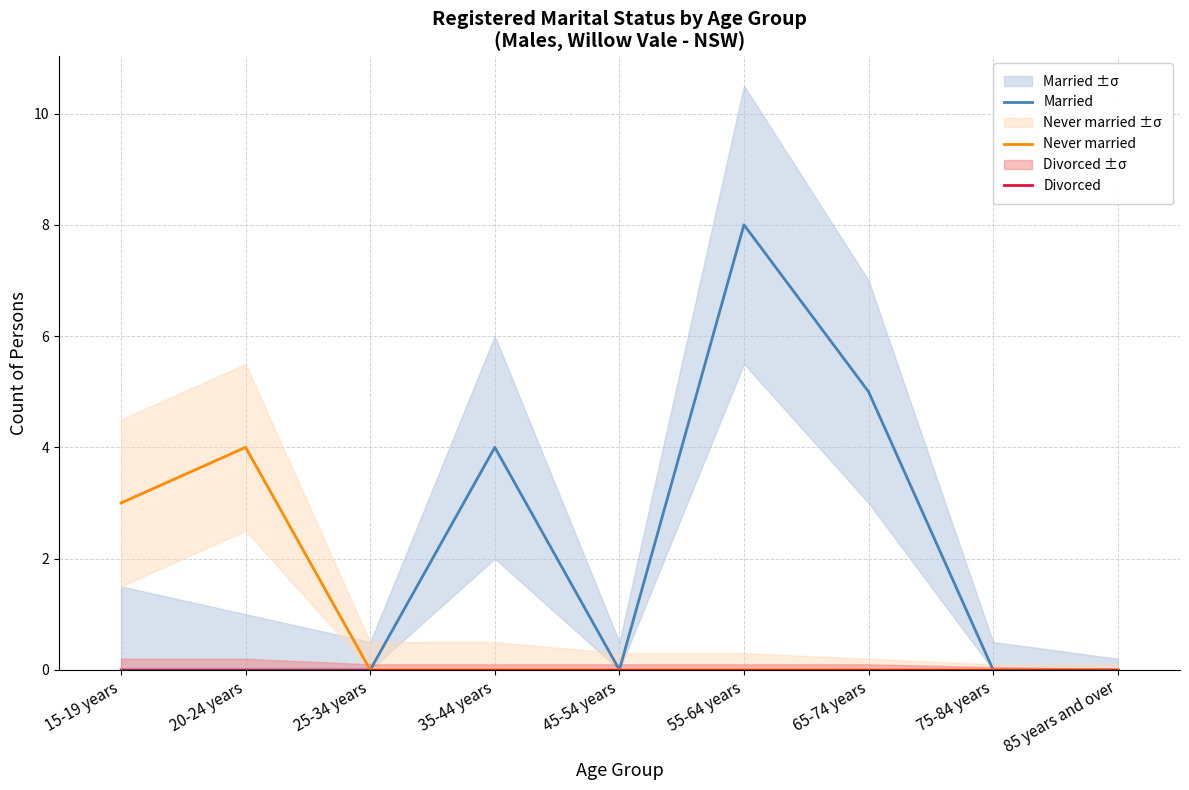

What is the label of the 8th point from the left?

75-84 years